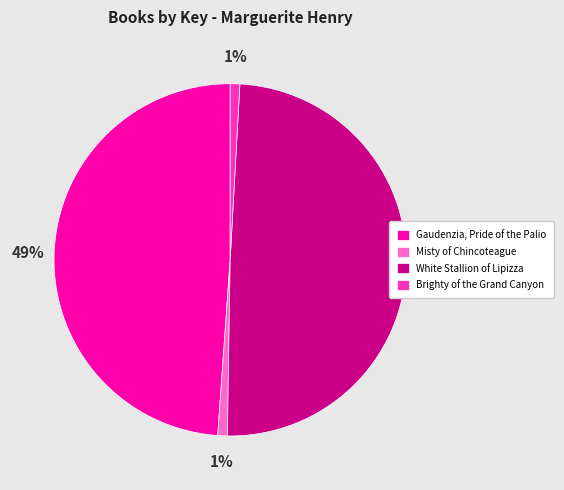

Count the number of slices in the pie.

4